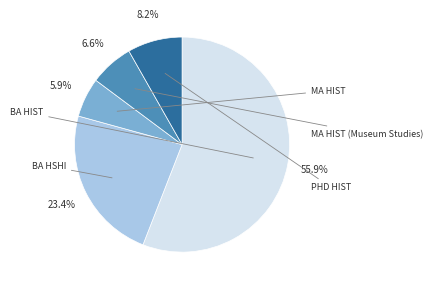

Is there a majority slice in this chart?

Yes